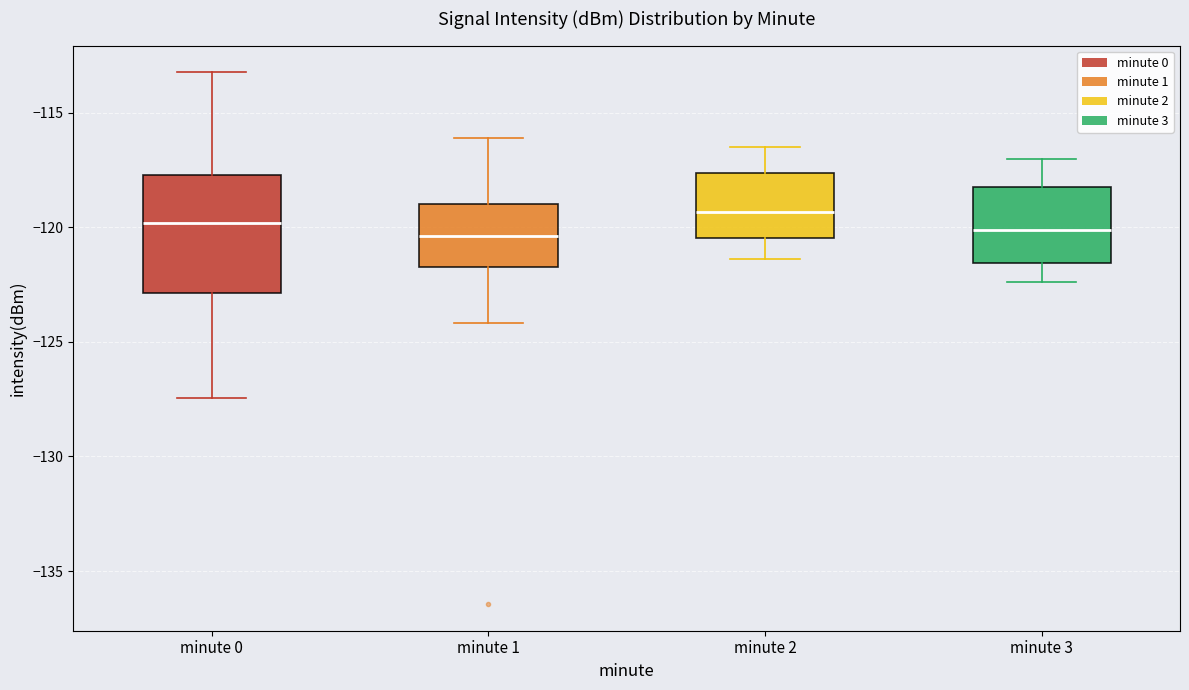

Which box is the tallest, from its lower edge to its upper edge?

minute 0